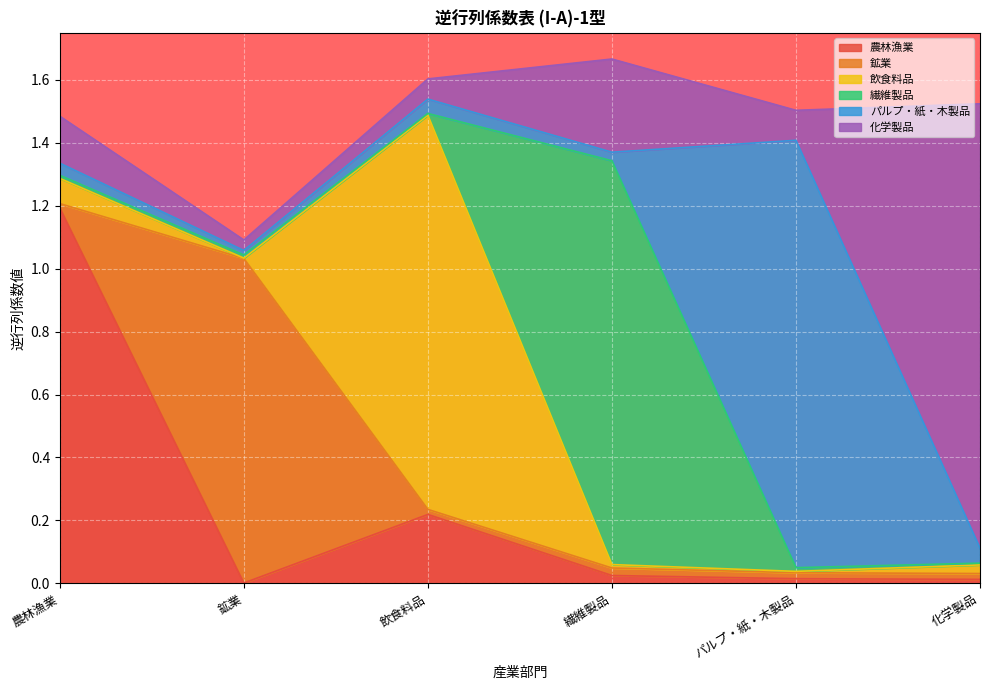

At which category is the sum across all series the highest?

繊維製品